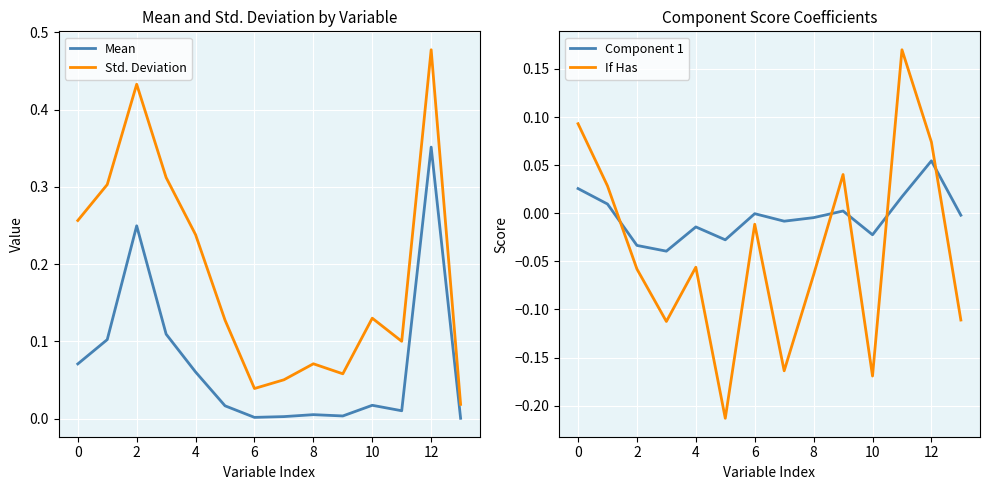

In Component 1, how many points are lower than both neighbors (excluding endpoints)?

4